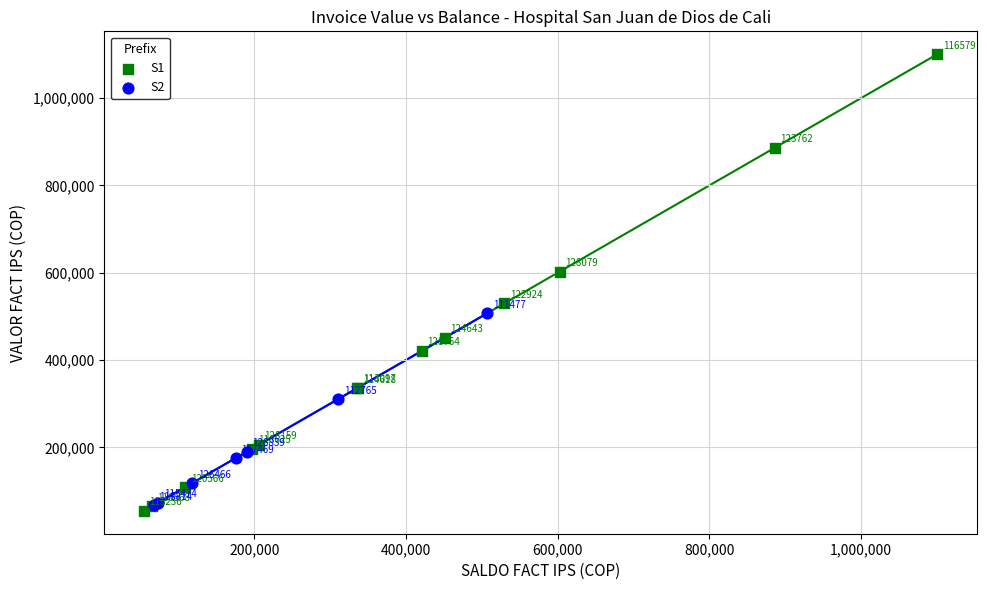

Which series reaches the minimum Y coordinate?

S1